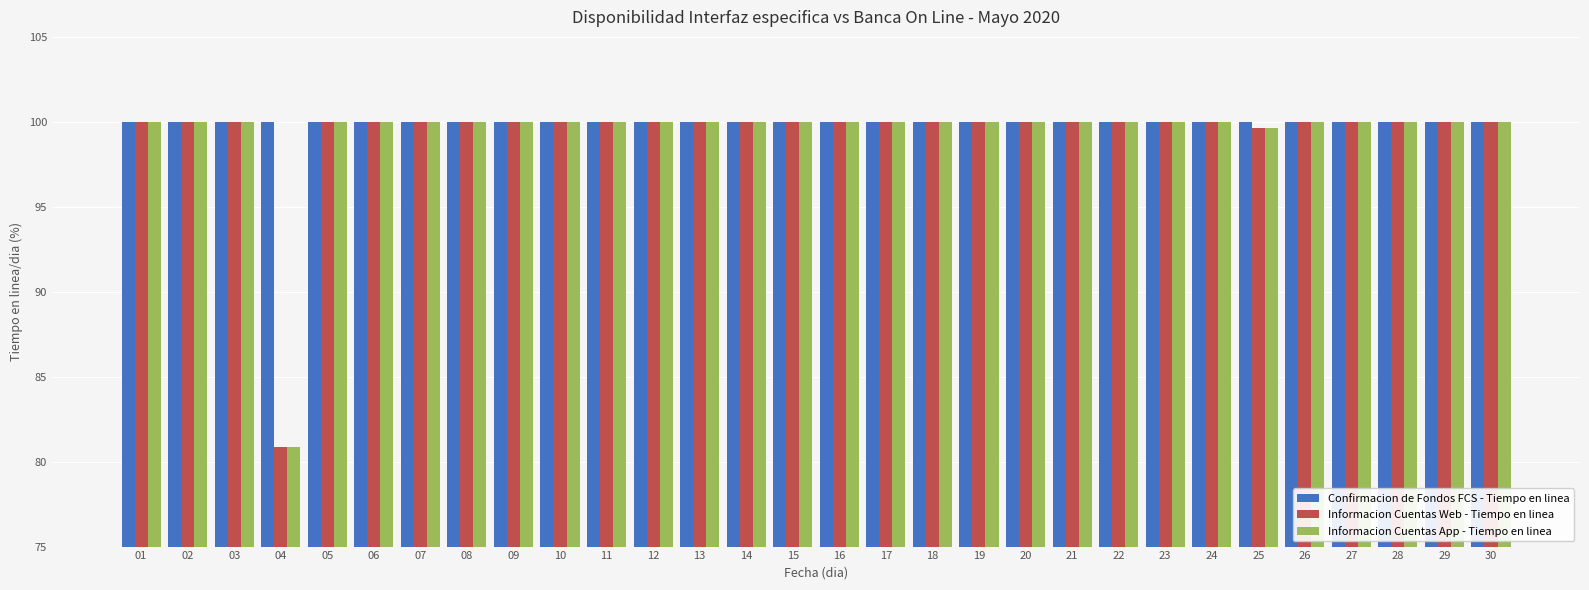

The Confirmacion de Fondos FCS - Tiempo en linea series shows 100.0 at 24. True or false?

True